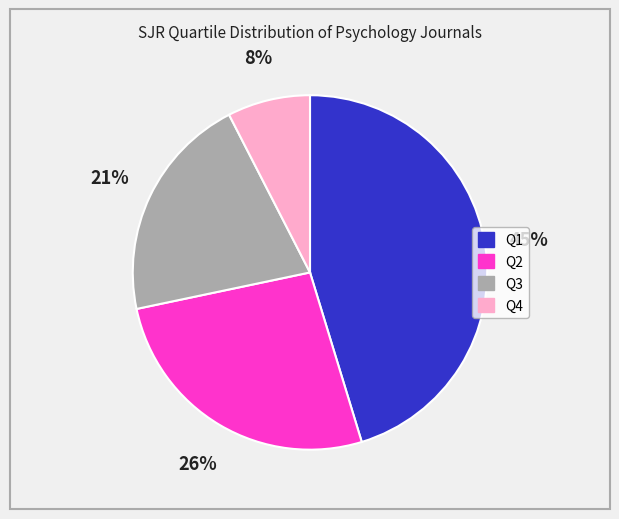

Does any single category account for the majority?

No